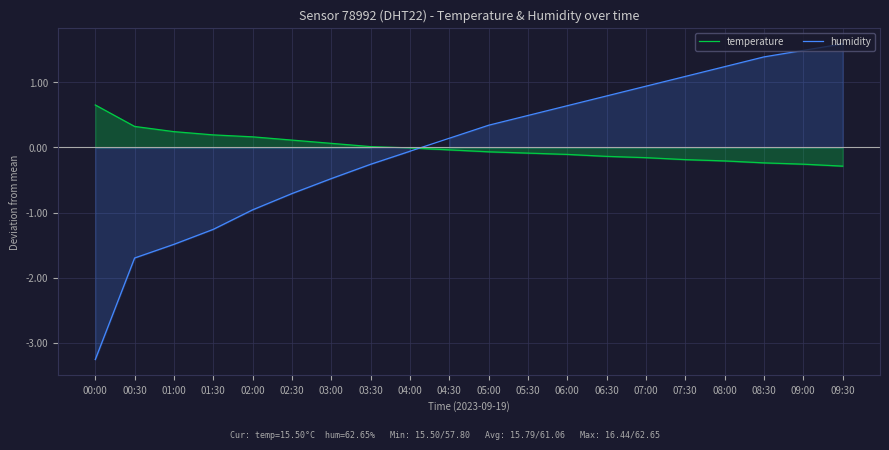

How many times do humidity and temperature cross each other?

1